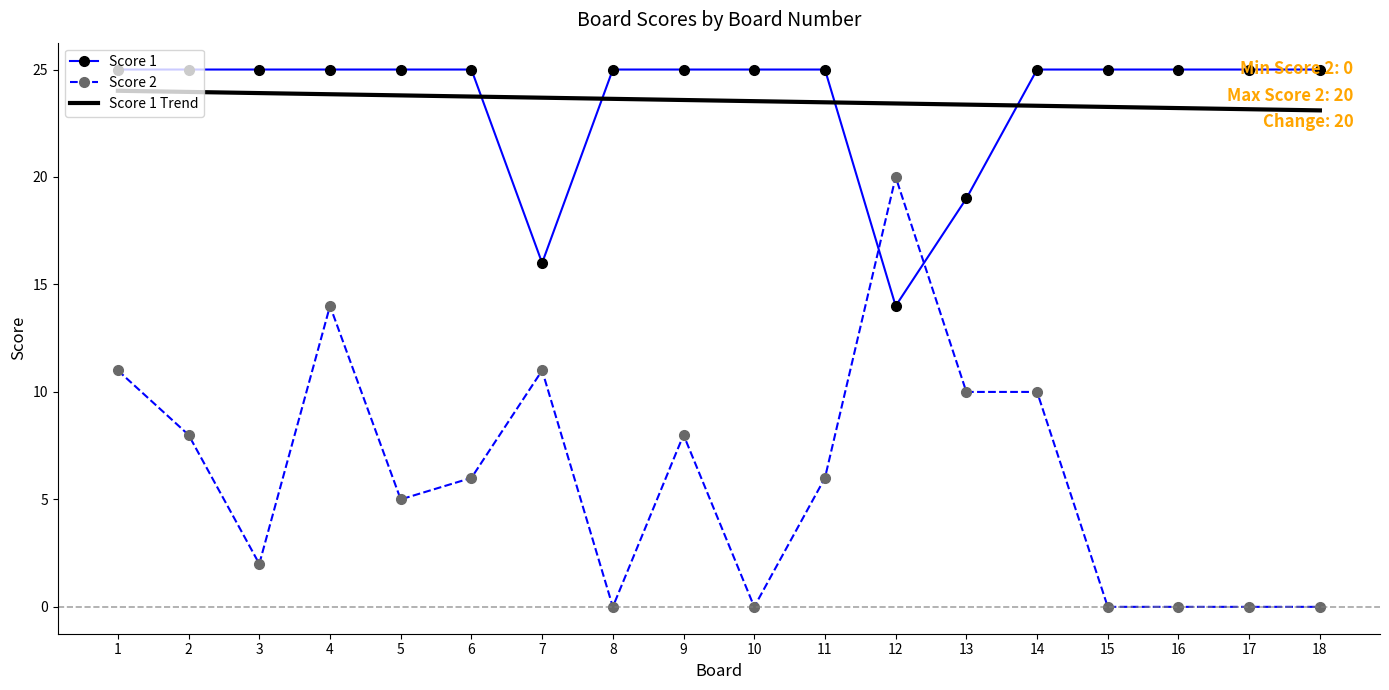

What is the difference between the second highest and minimum values in the Score 1 series?

11.0